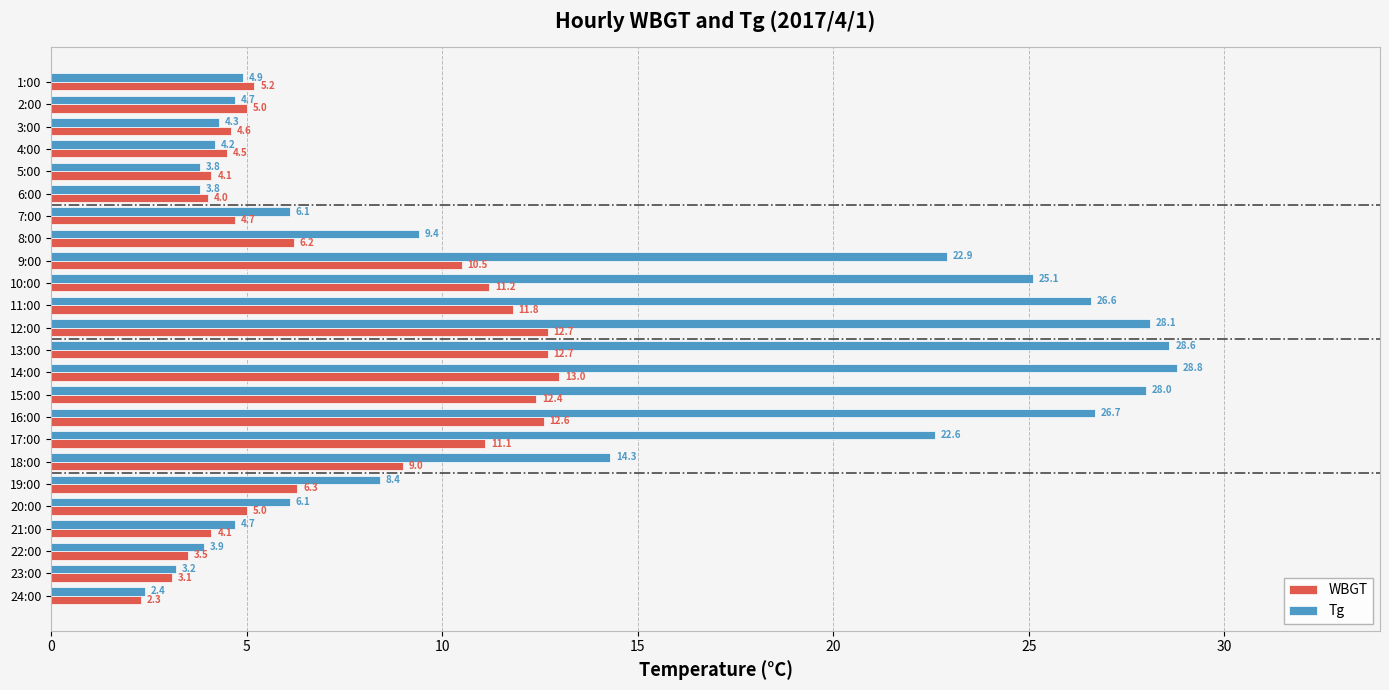

What is the difference between the Tg values at 12:00 and 3:00?

23.8